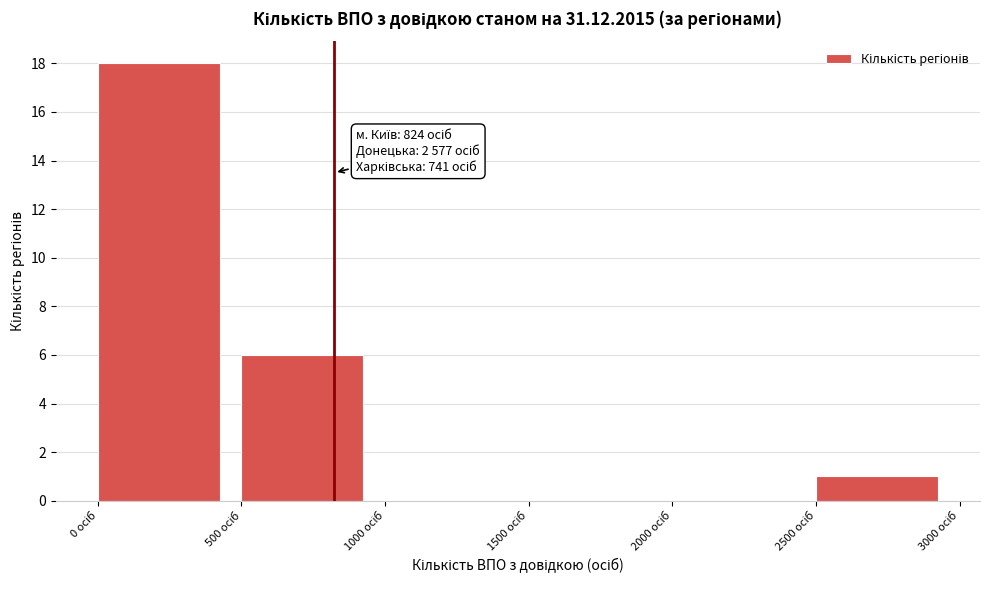

Over which range of the x-axis is the bar tallest?

0 to 500